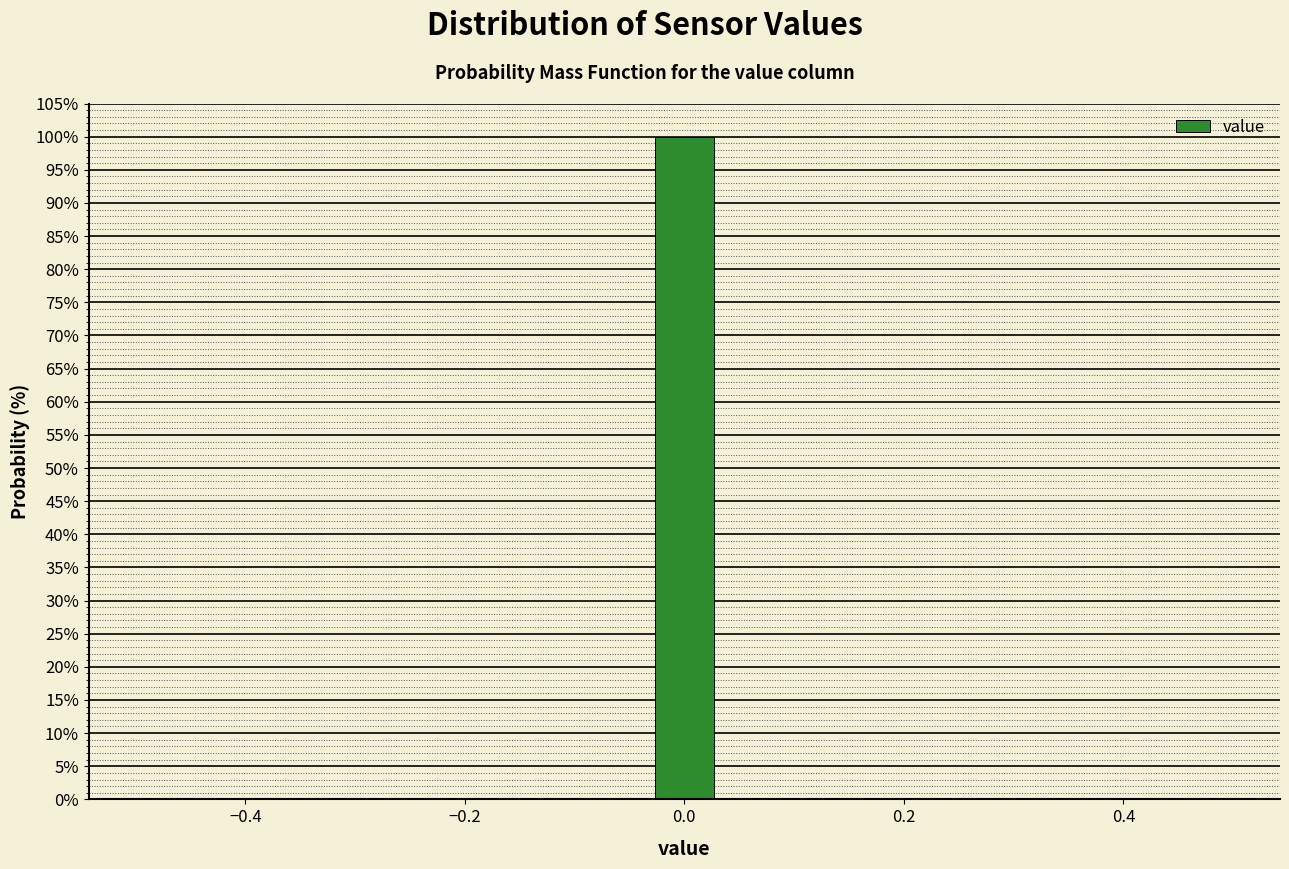

Around what value on the x-axis is the tallest bar? Give the approximate position of its centre, as read against the axis.

0.00